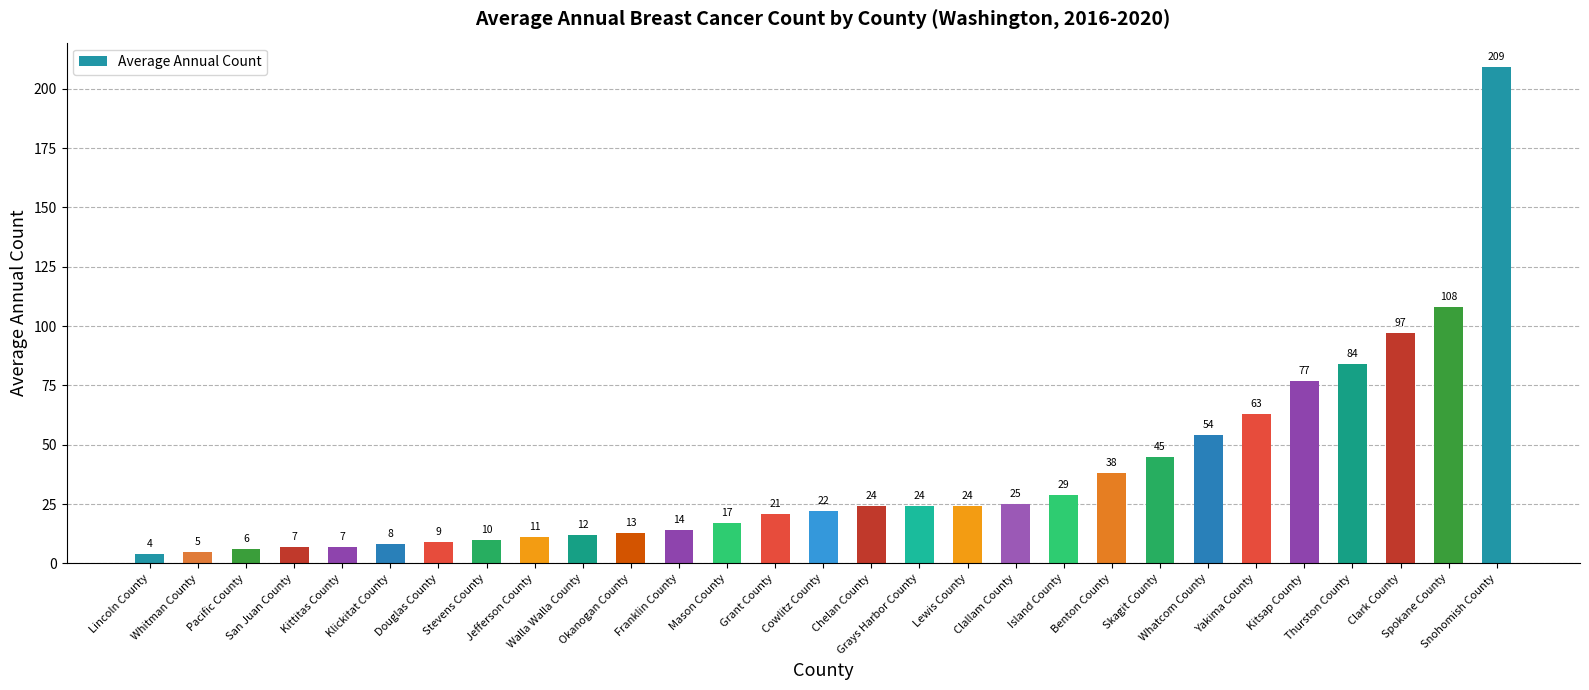

Is it true that the value at Chelan County is 24?

True